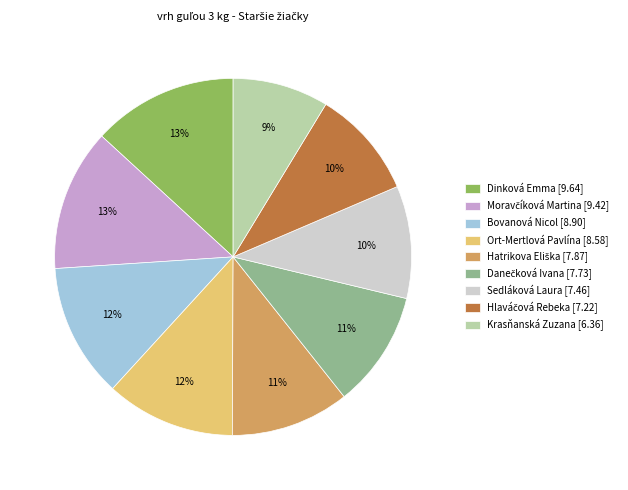

Do Krasňanská Zuzana [6.36] and Sedláková Laura [7.46] together represent more than half of the pie?

No